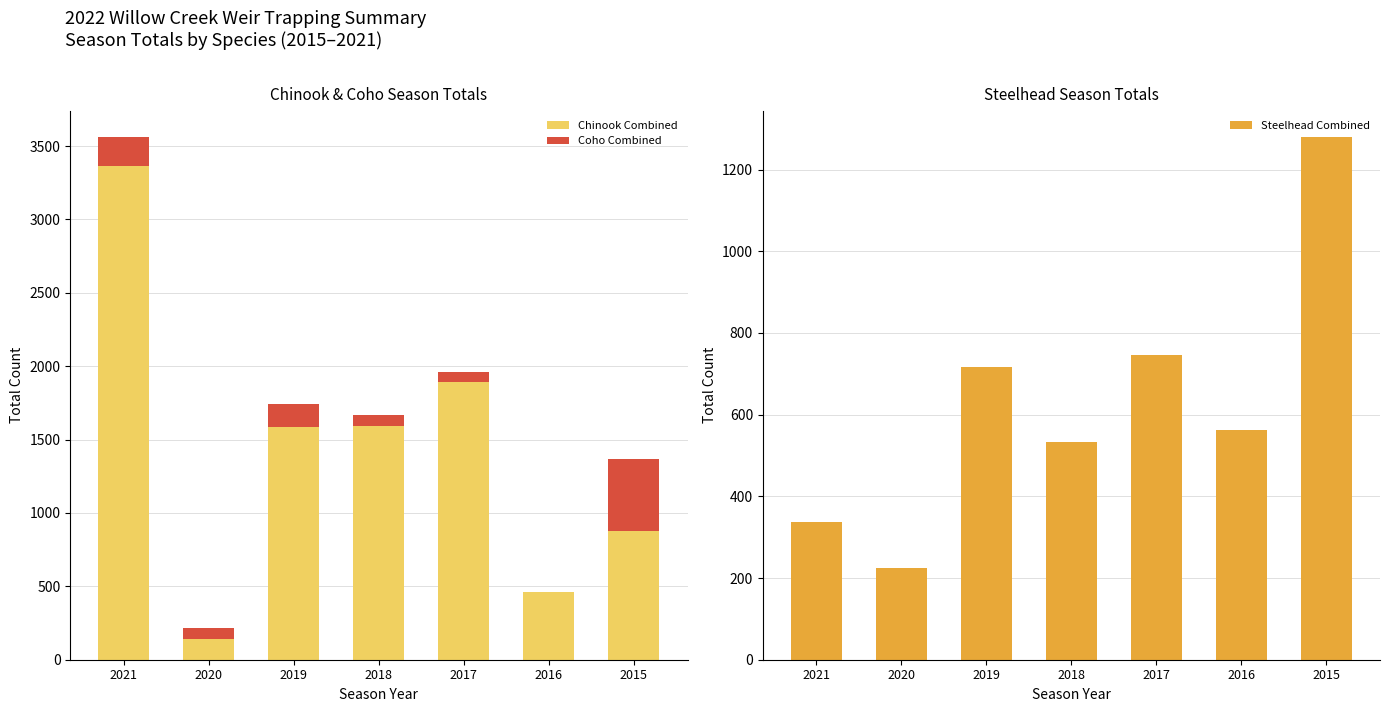

Where is Coho Combined nearest to the value 248?

2021